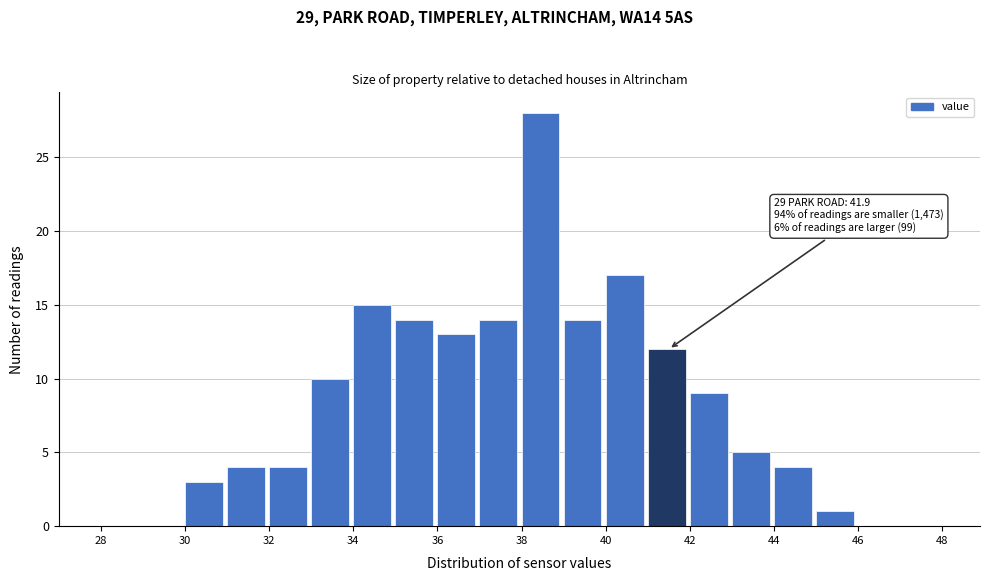

Which range on the x-axis has the tallest bar?

38 to 39